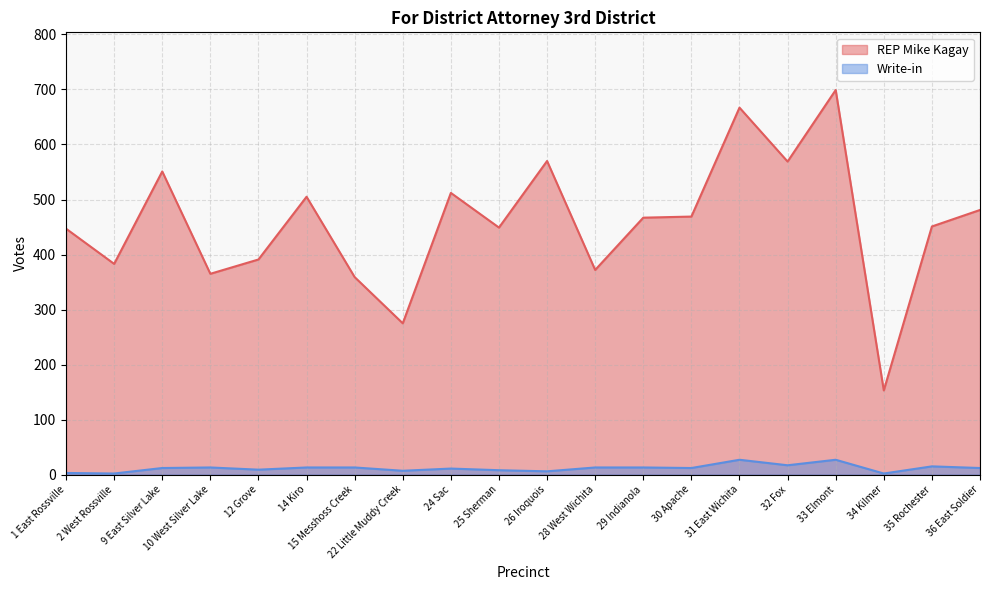

At which category does Write-in reach its first local peak?

10 West Silver Lake